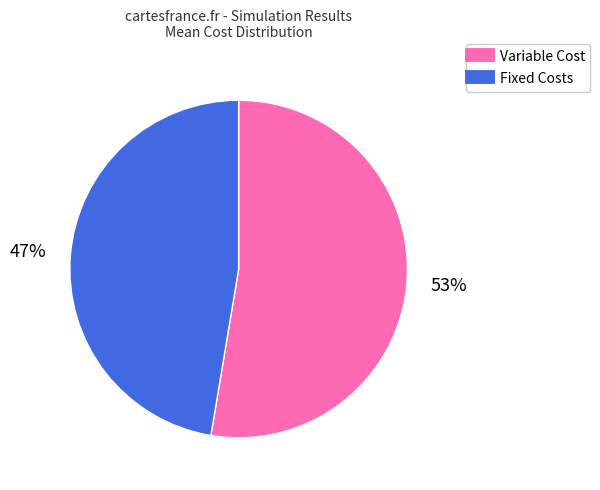

Is there a majority slice in this chart?

Yes